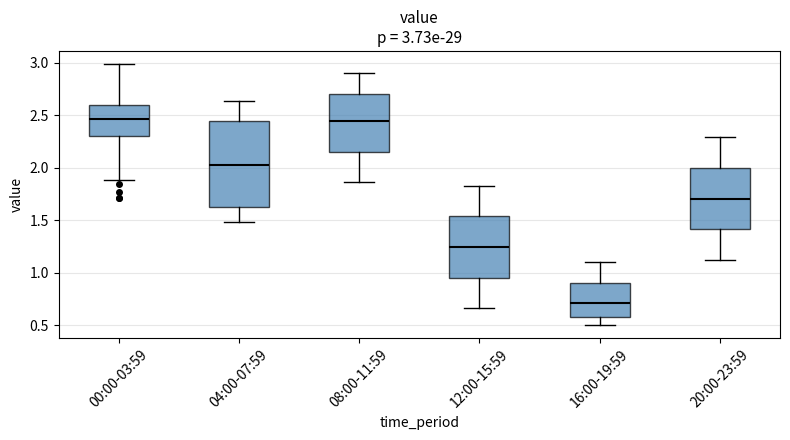

Comparing the boxes themselves (not the whiskers), which one is the tallest?

04:00-07:59